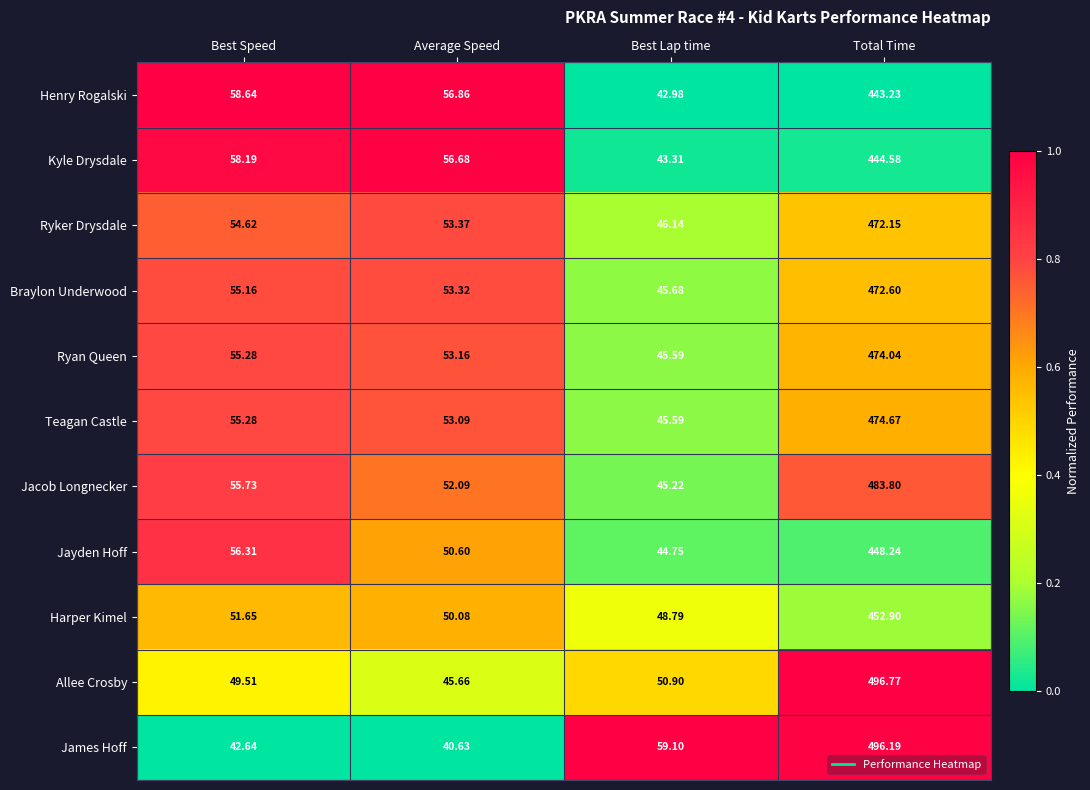

At which label does Harper Kimel reach its minimum?

Best Lap time